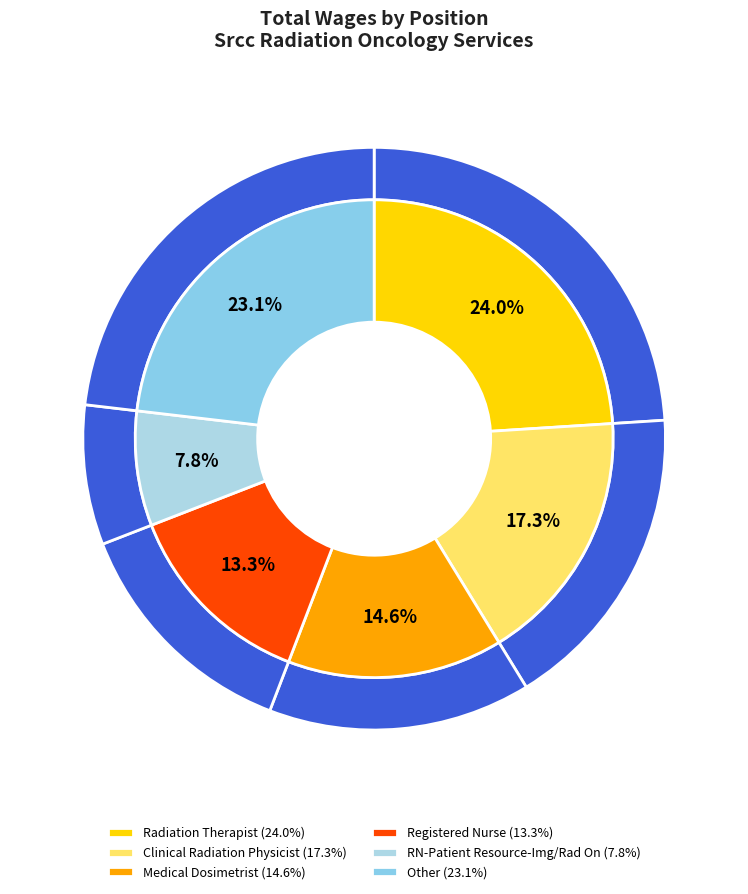

True or false: RN-Patient Resource-Img/Rad On accounts for 8% of the total.

True